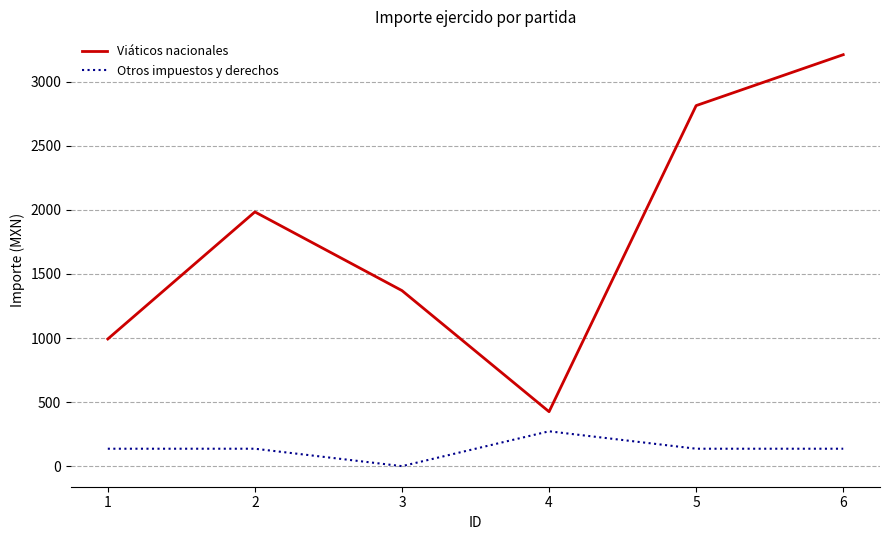

At which category is the sum across all series the highest?

6